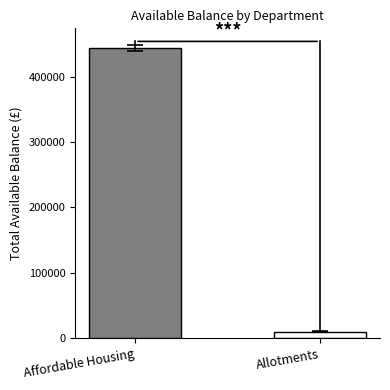

Are the bars grouped side by side (vs. stacked)?

No